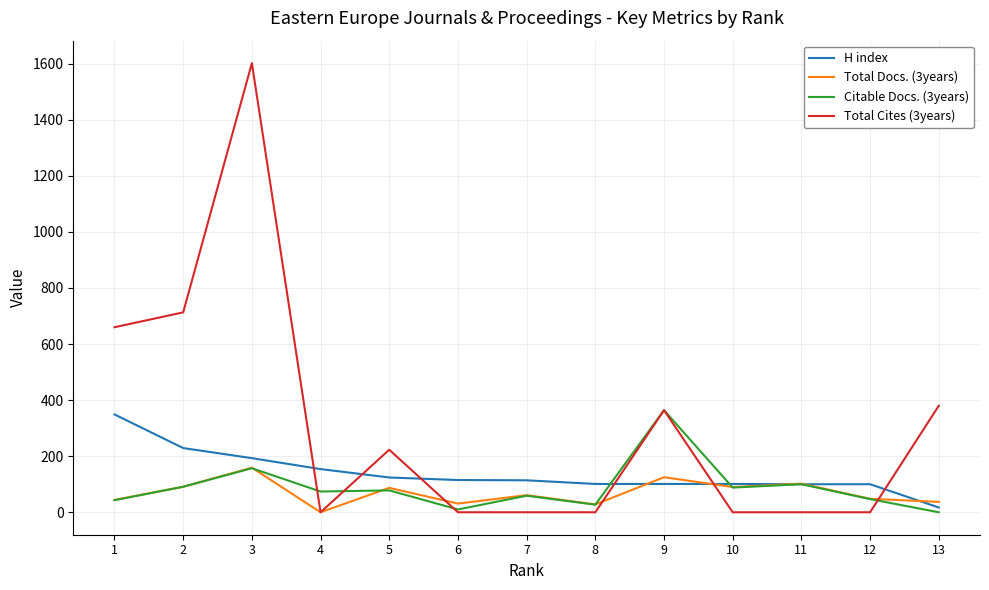

Which category has the highest value in the H index series?

1